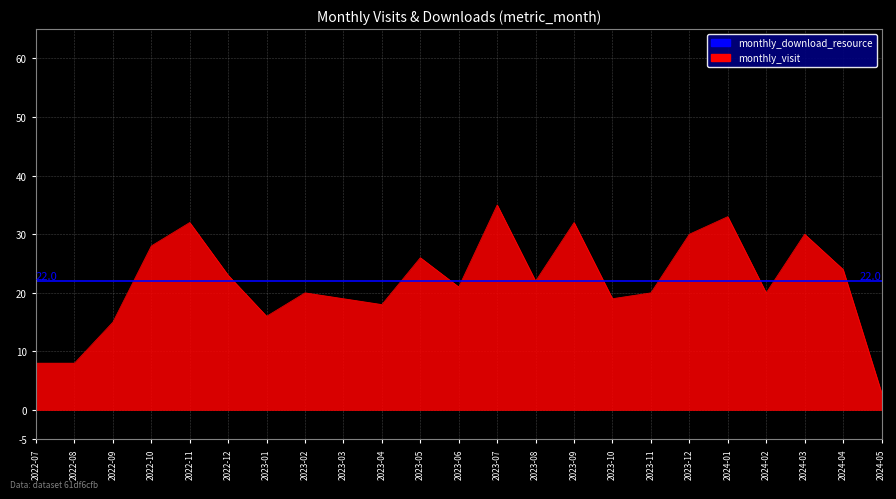

How many lines are shown in the chart?

1